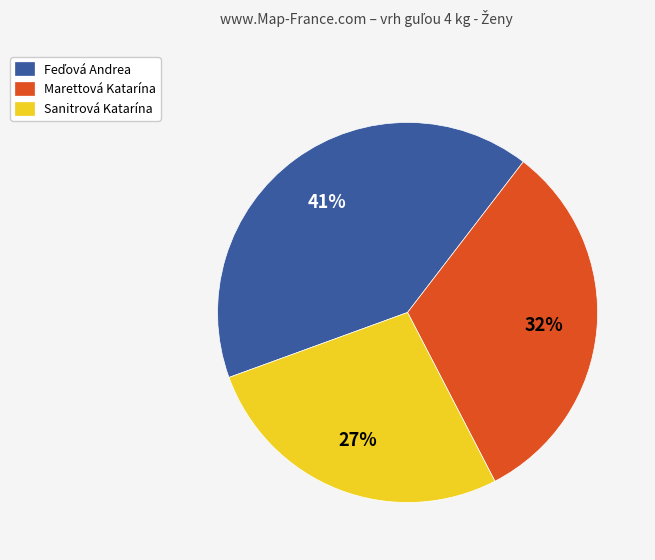

How many slices are in this pie chart?

3